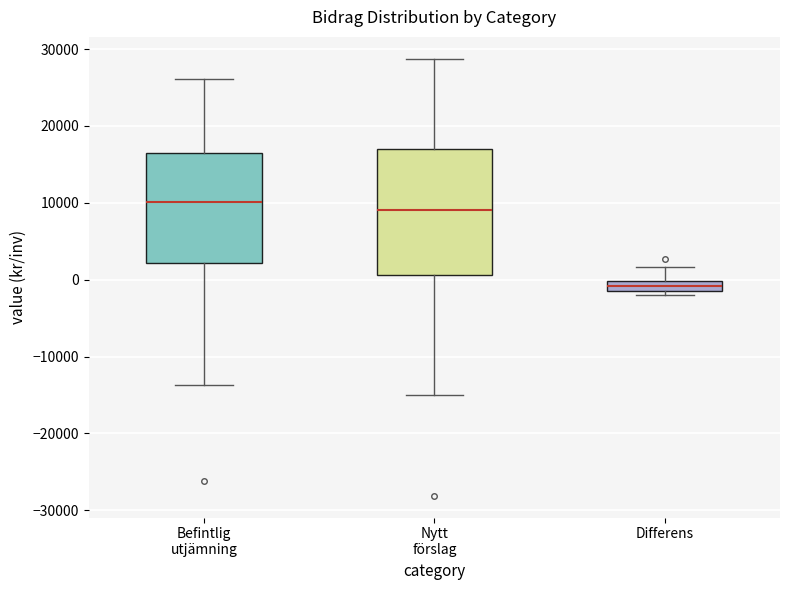

Where does the median line of the box for Nytt förslag sit on the y-axis? The values are not printed on the chart, so give them approximately, as read against the axis.

9000